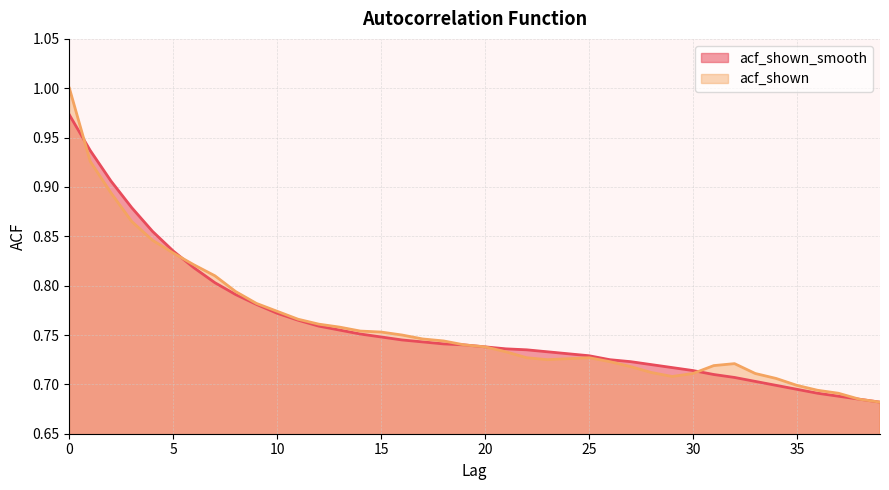

After their last crossing, which series has the higher values: acf_shown_smooth or acf_shown?

acf_shown